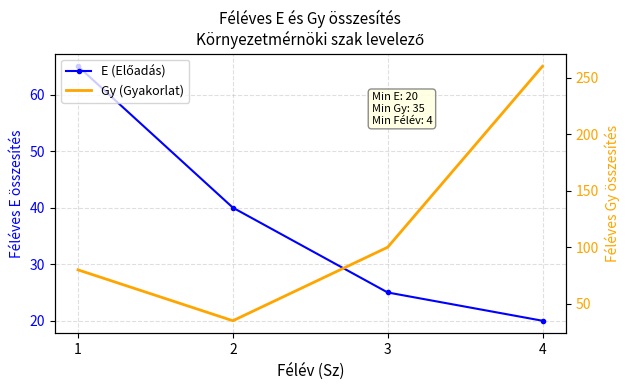

Where is the first local minimum for Gy (Gyakorlat)?

2